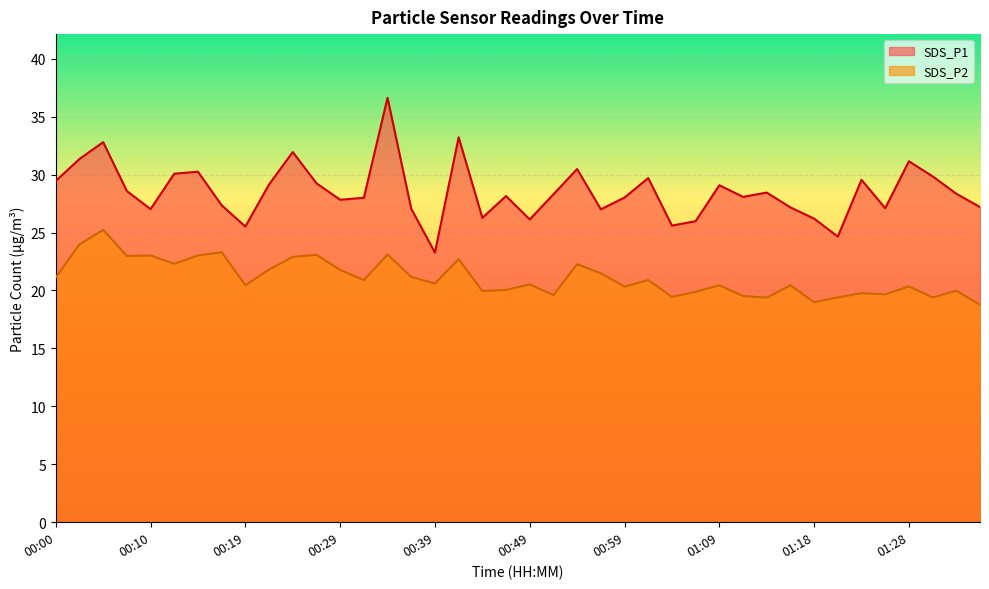

Rank the categories by SDS_P2 value from highest to lowest.

00:05, 00:02, 00:17, 00:34, 00:27, 00:10, 00:14, 00:07, 00:24, 00:41, 00:12, 00:54, 00:22, 00:29, 00:56, 00:36, 00:00, 00:32, 01:01, 00:39, 00:49, 00:19, 01:09, 01:16, 01:28, 00:59, 00:46, 01:33, 00:44, 01:06, 01:23, 01:26, 00:51, 01:11, 01:04, 01:21, 01:31, 01:13, 01:18, 01:36